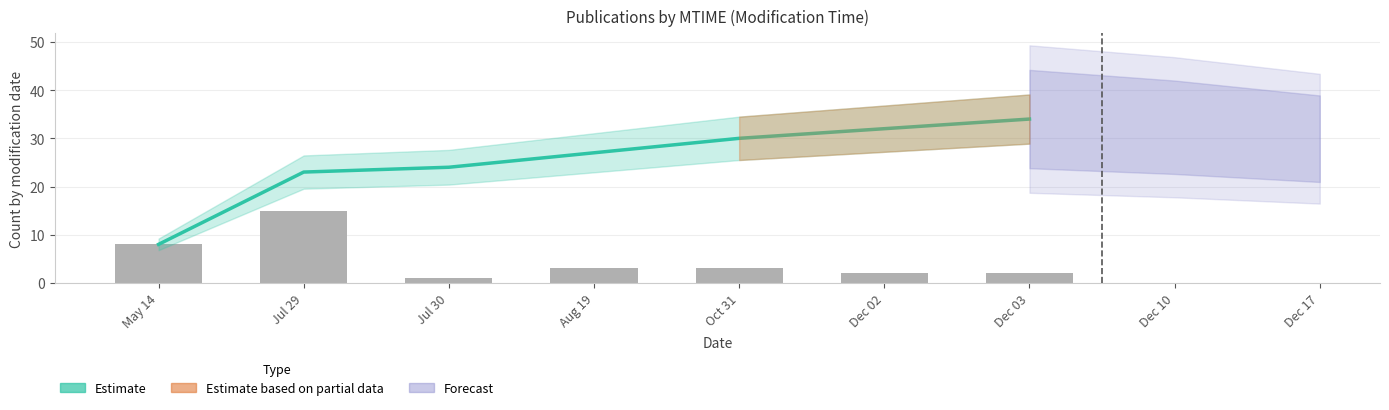

Is it true that the value at May 14 is 5?

False